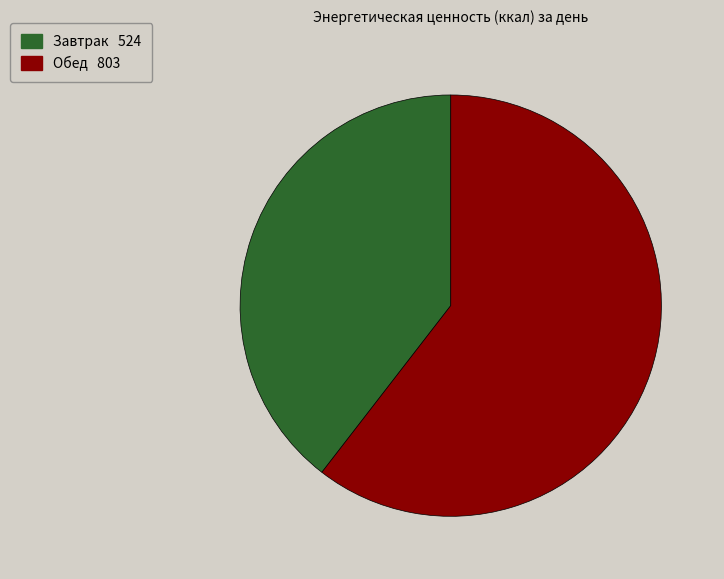

Is it true that Обед is 50% of the pie?

False